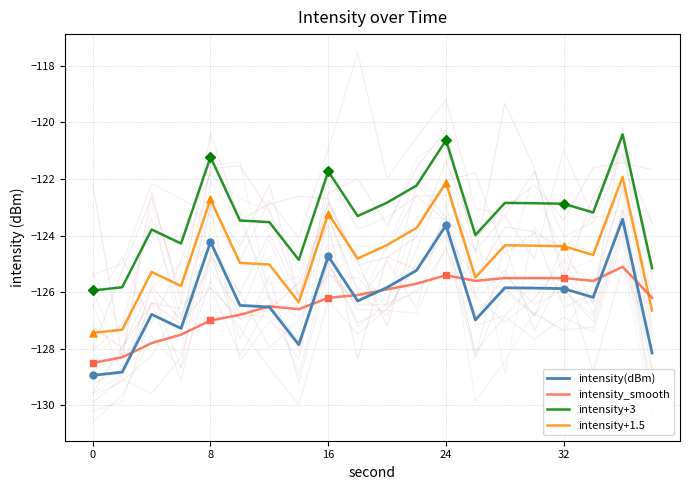

At how many categories does at least one series exceed -126?

20